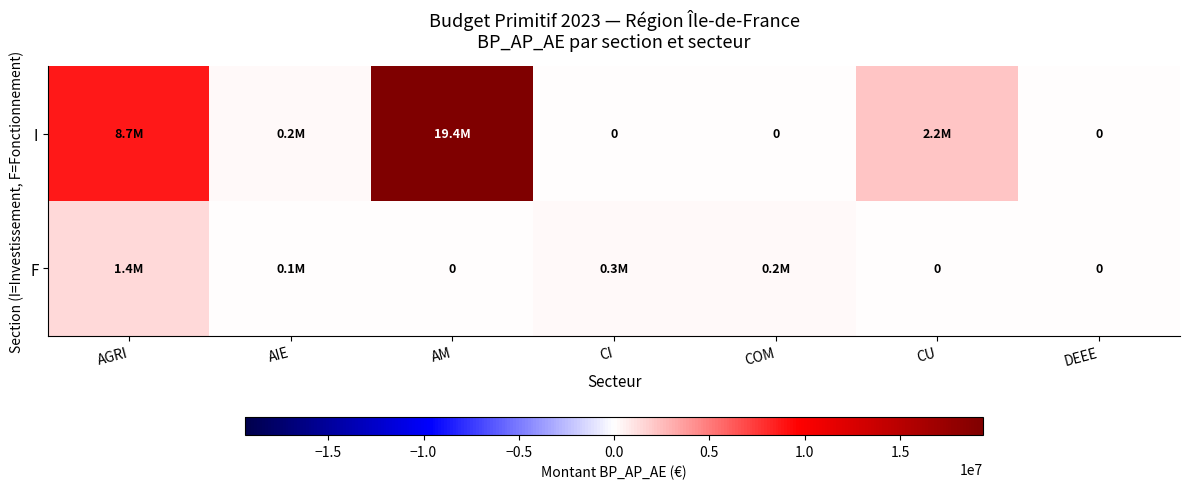

What is the difference between the maximum and minimum values in the F series?

1418000